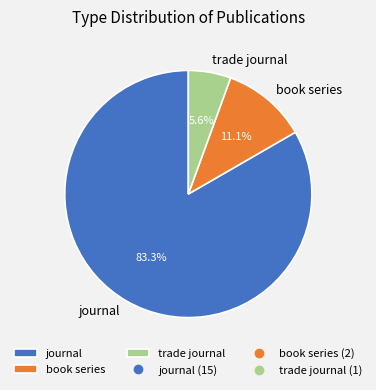

Which slice represents more than half of the pie?

journal